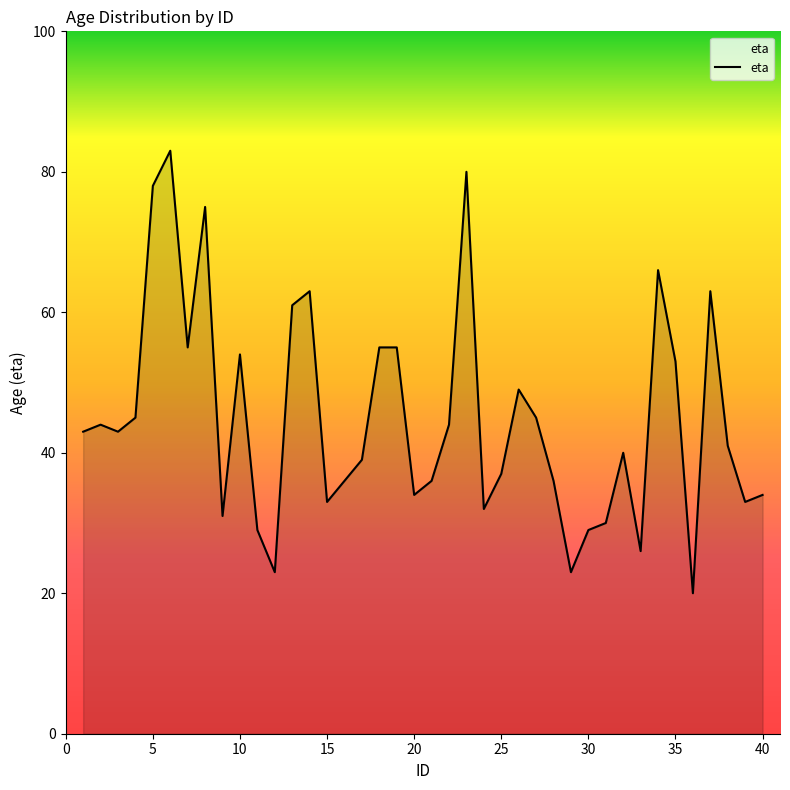

What is the difference between the maximum and minimum values?

63